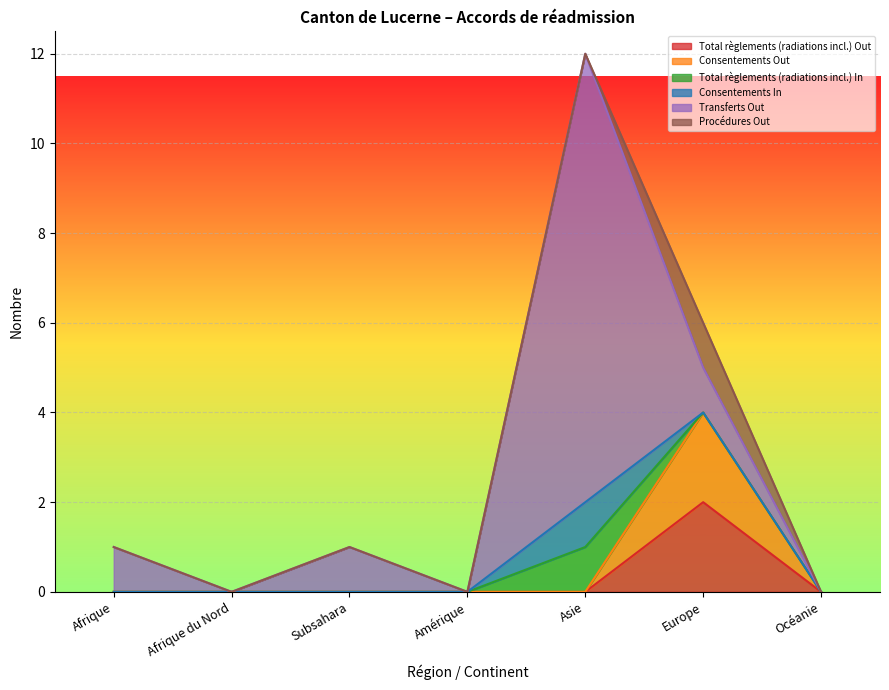

Is it true that Consentements Out equals -1 at Afrique?

False